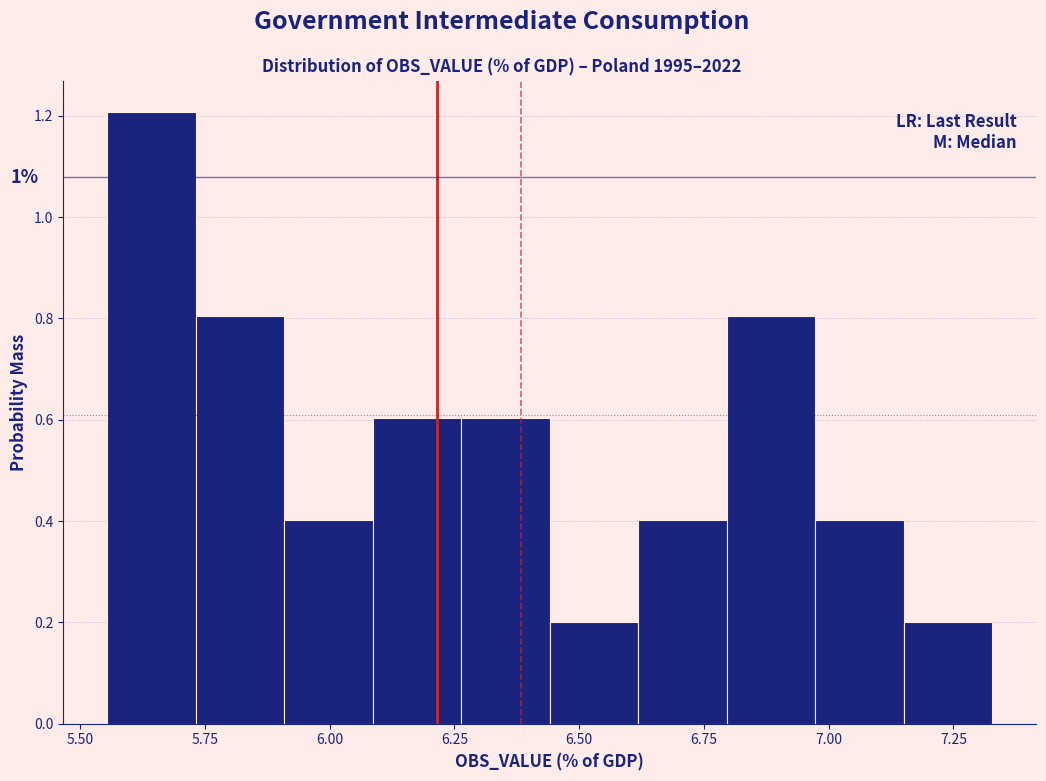

Around what value on the x-axis is the tallest bar? Give the approximate position of its centre, as read against the axis.

5.65